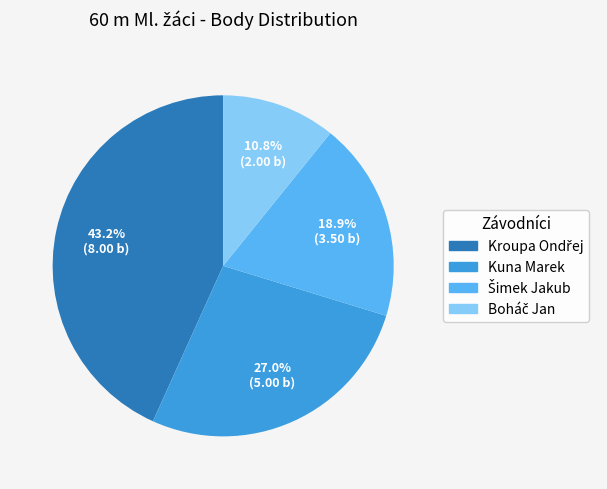

Is there any slice that represents more than half of the pie?

No